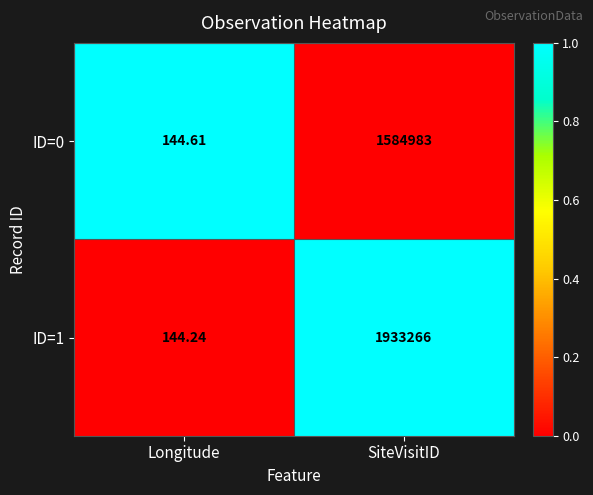

At which label does ID=0 reach its peak?

SiteVisitID